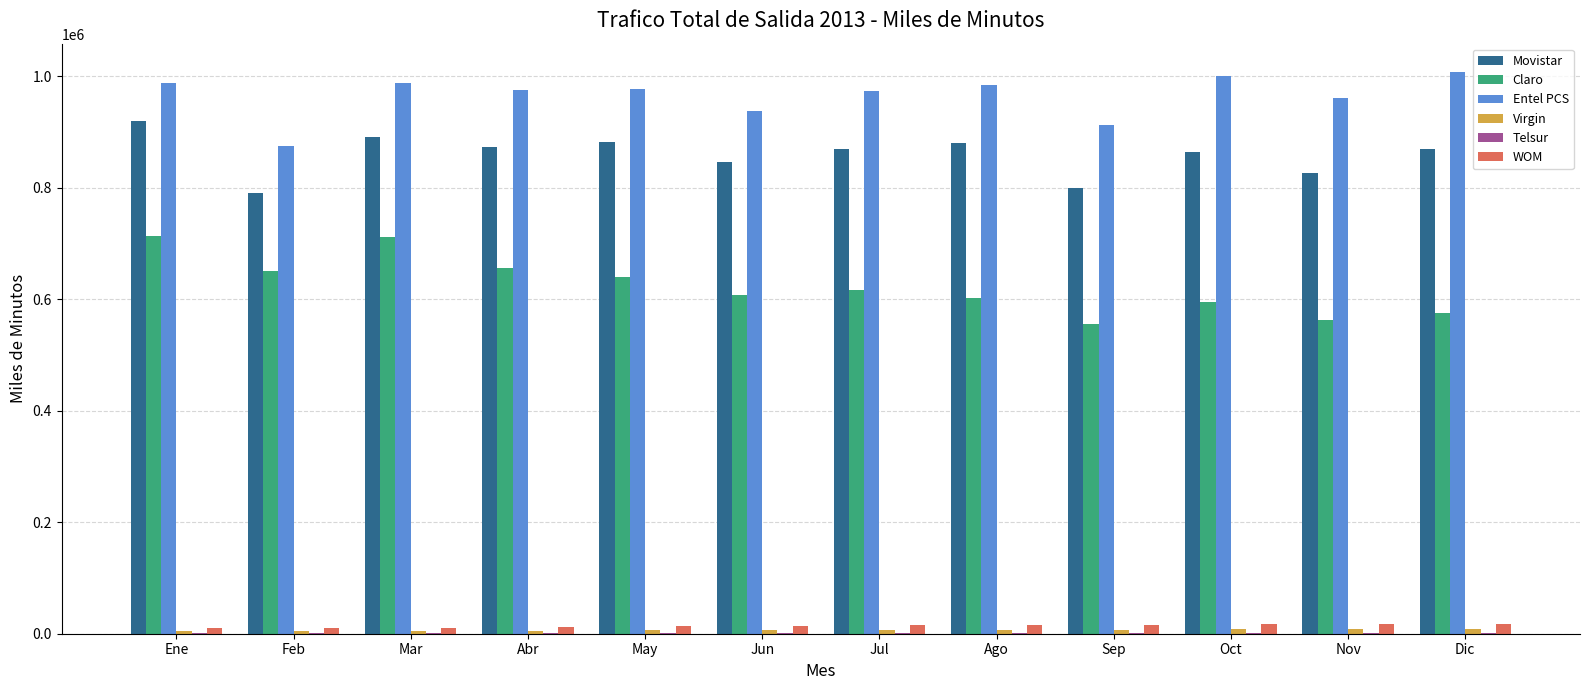

The Claro series shows 594905.2 at Oct. True or false?

True